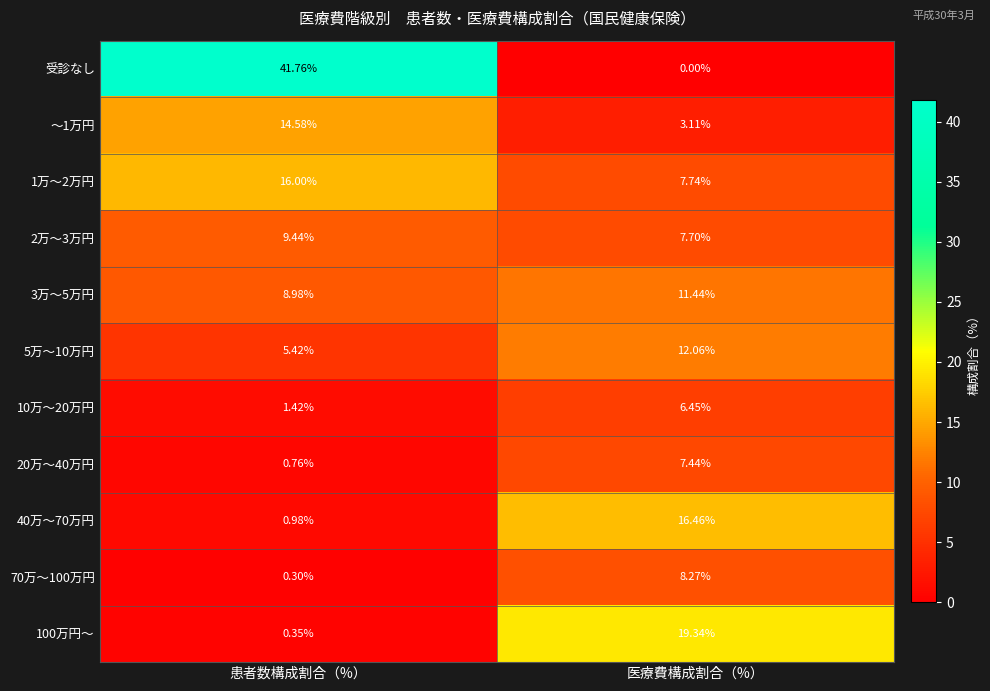

Which series has the largest range (max minus min)?

受診なし